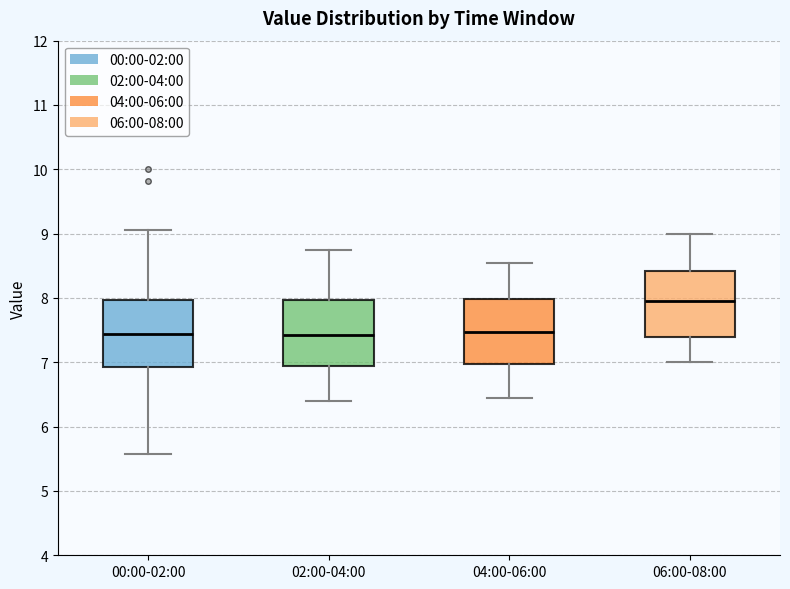

Reading left to right, transcribe this box plot: for each box, give where its median line is, the range the box spans, and where its two whiskers end, as read against the y-axis. The values are not printed on the chart, so give them approximately, as read against the axis.

00:00-02:00: median 7.4, box 6.9 to 8.0, whiskers 5.6 to 9.1
02:00-04:00: median 7.4, box 6.9 to 8.0, whiskers 6.4 to 8.8
04:00-06:00: median 7.5, box 7.0 to 8.0, whiskers 6.5 to 8.6
06:00-08:00: median 8.0, box 7.4 to 8.4, whiskers 7.0 to 9.0